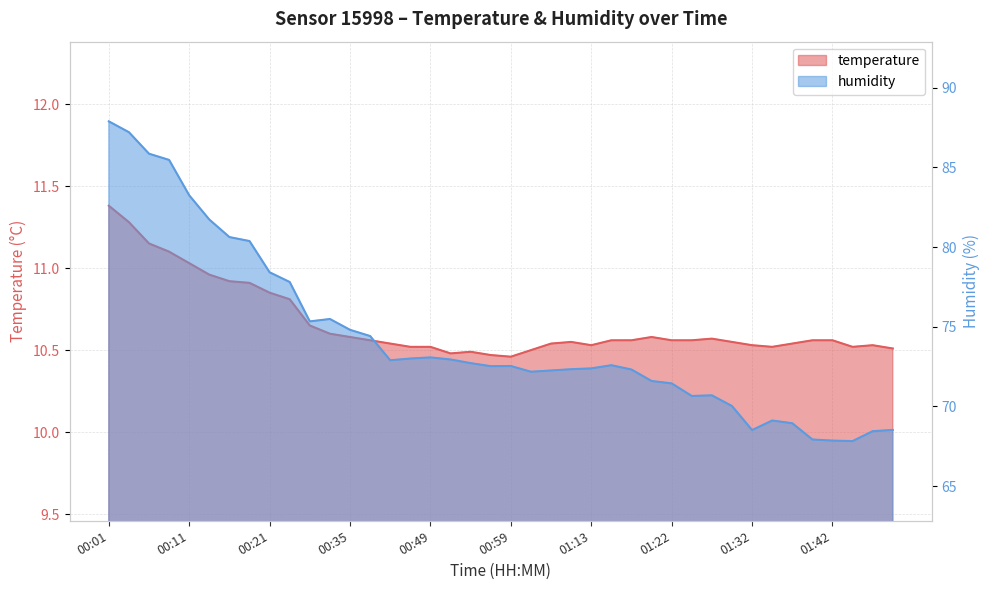

Which series has the widest spread of values?

humidity